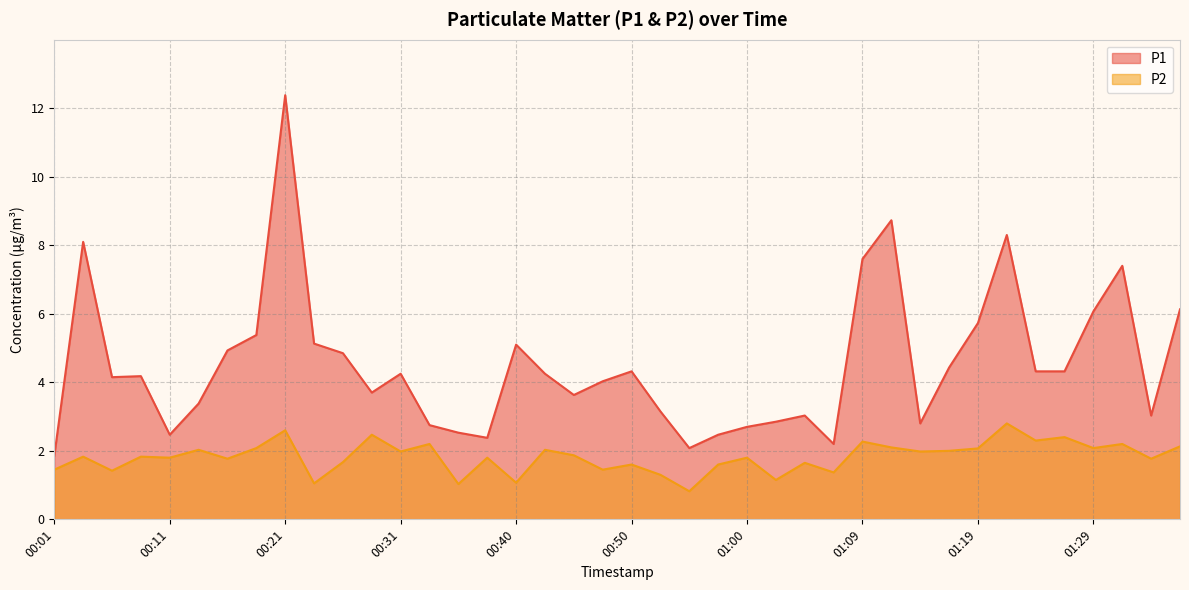

What are all the series names shown in the legend?

P1, P2